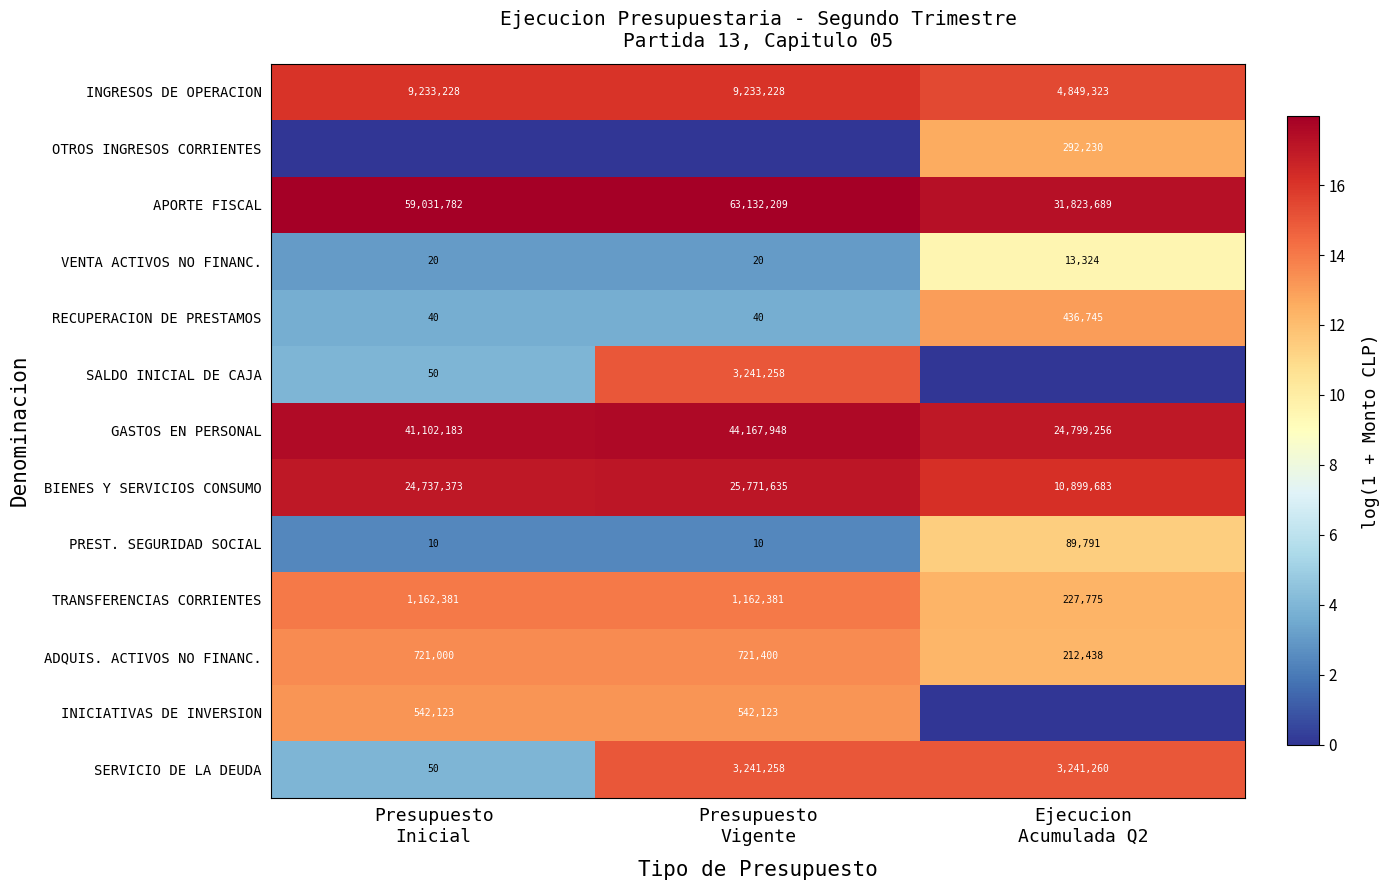

What is the approximate value of SERVICIO DE LA DEUDA at Presupuesto Inicial?

3.9